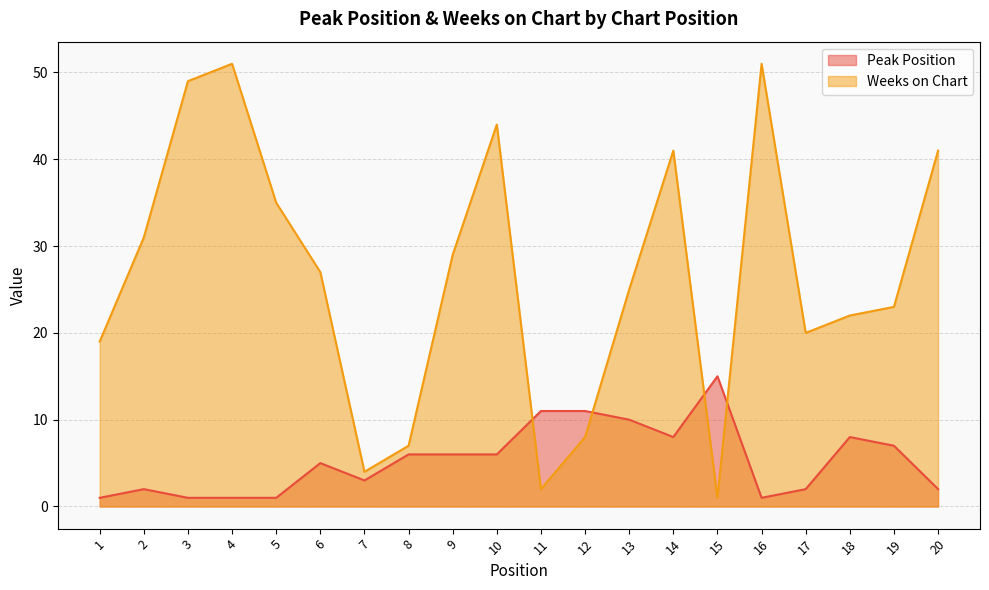

Rank the series at 3 from highest to lowest value.

Weeks on Chart, Peak Position